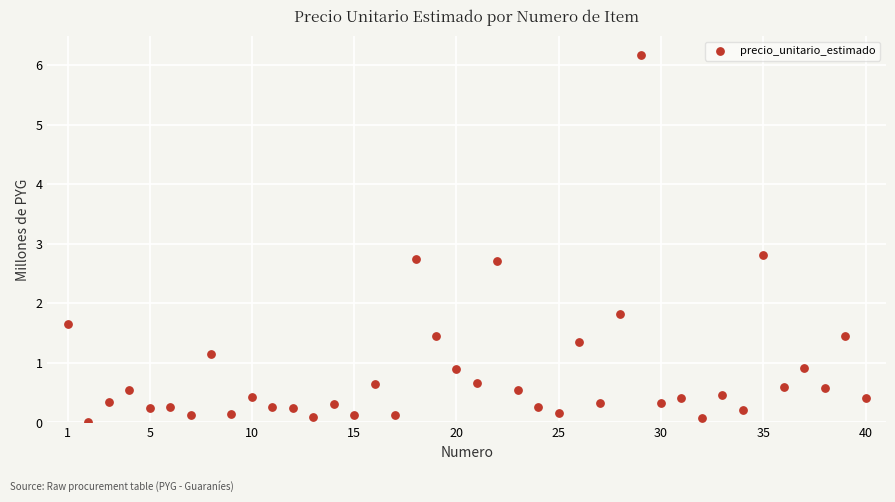

What Y value in the scatter plot is closest to 3?

2.8